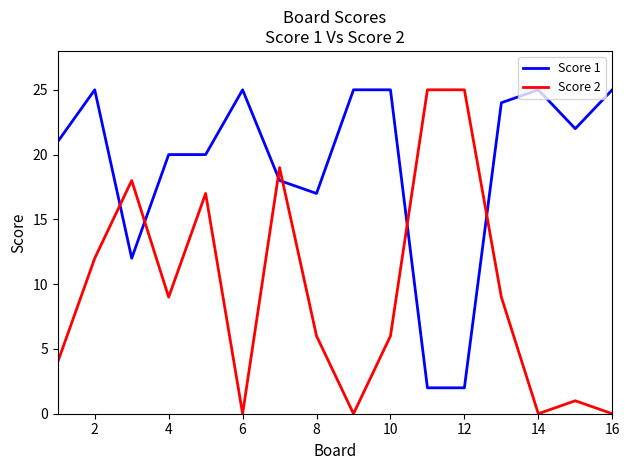

Which series has the widest spread of values?

Score 2